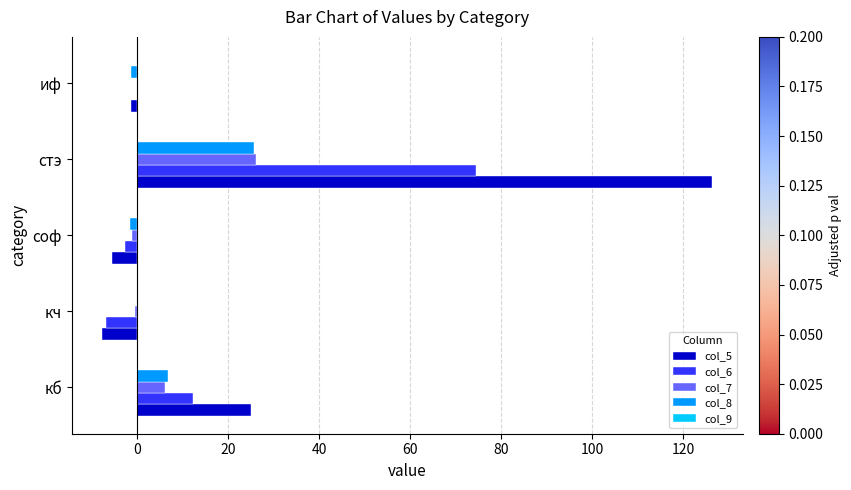

At which category is the sum across all series the highest?

стэ